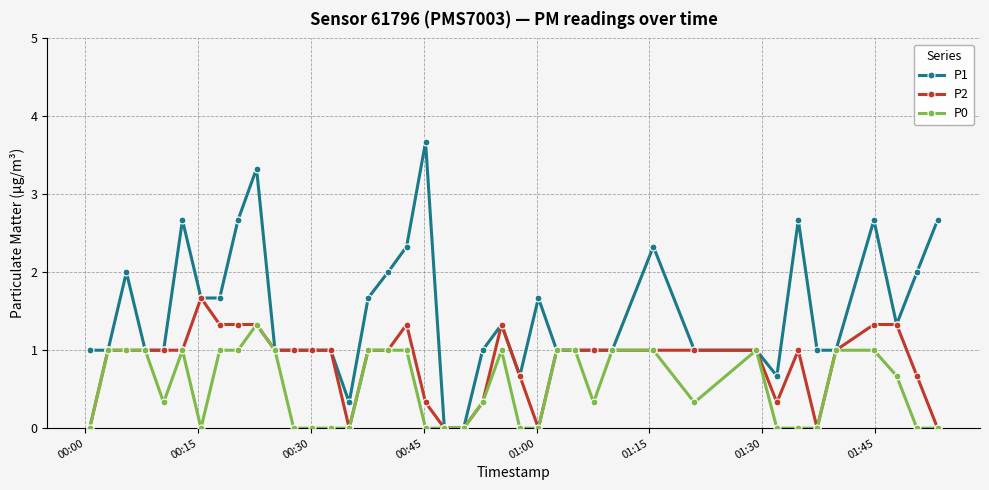

Rank the series by their maximum value, from highest to lowest.

P1, P2, P0